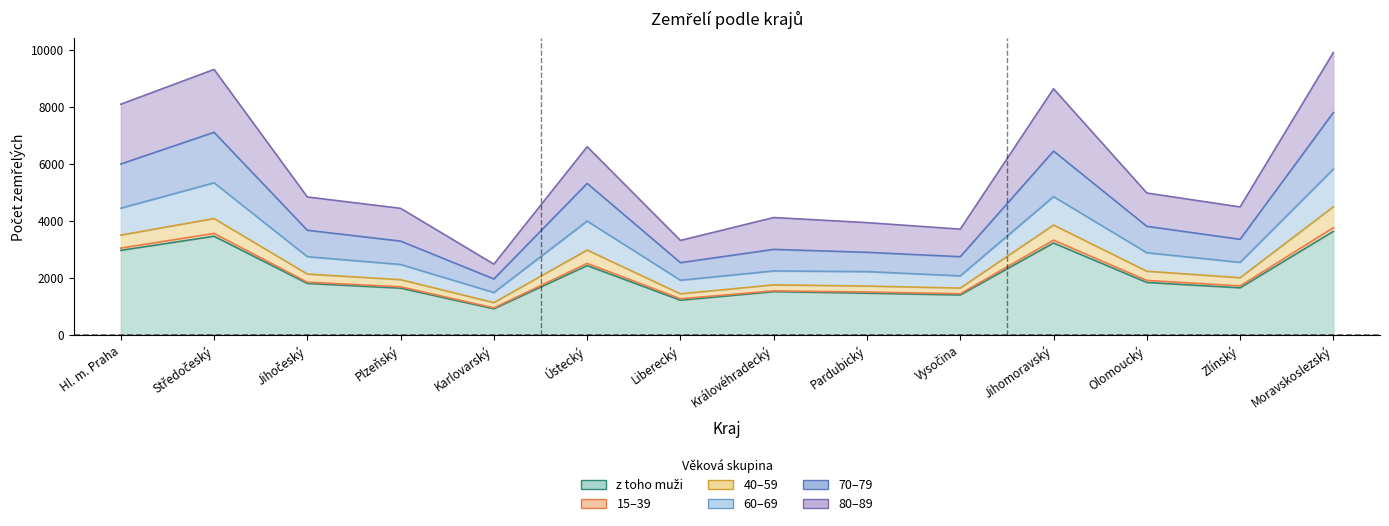

What is the highest value of the 70–79 series?

7793